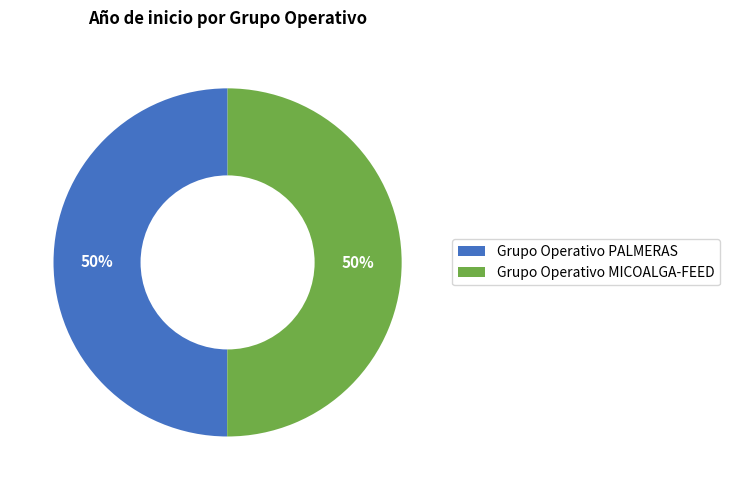

To the nearest percent, what is the average slice percentage?

50%